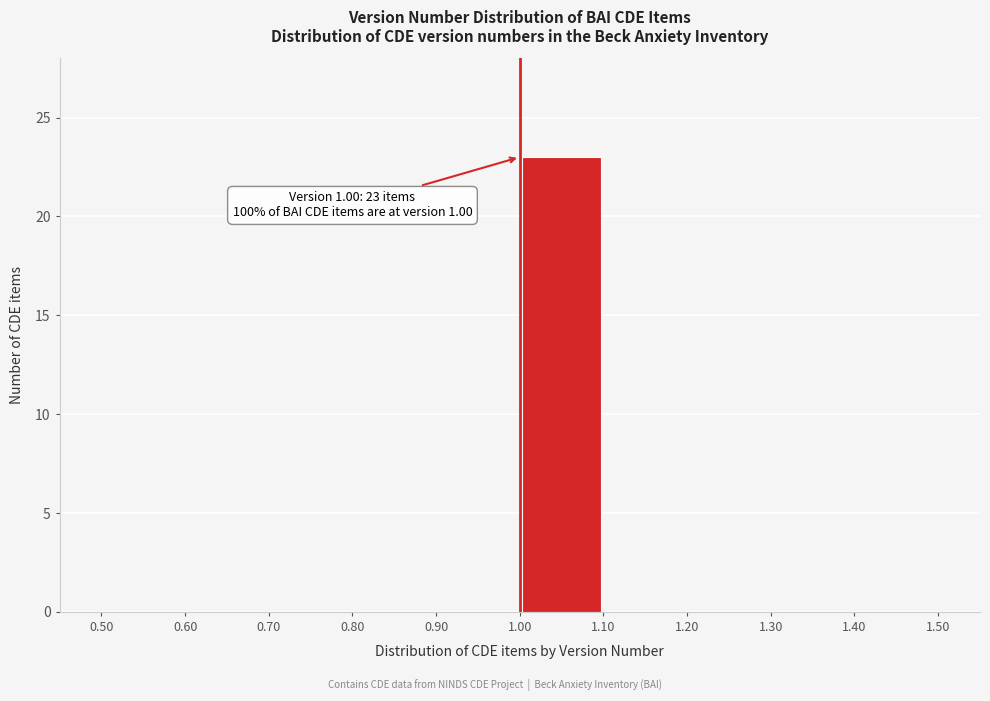

Over which range of the x-axis is the bar tallest?

1.00 to 1.10